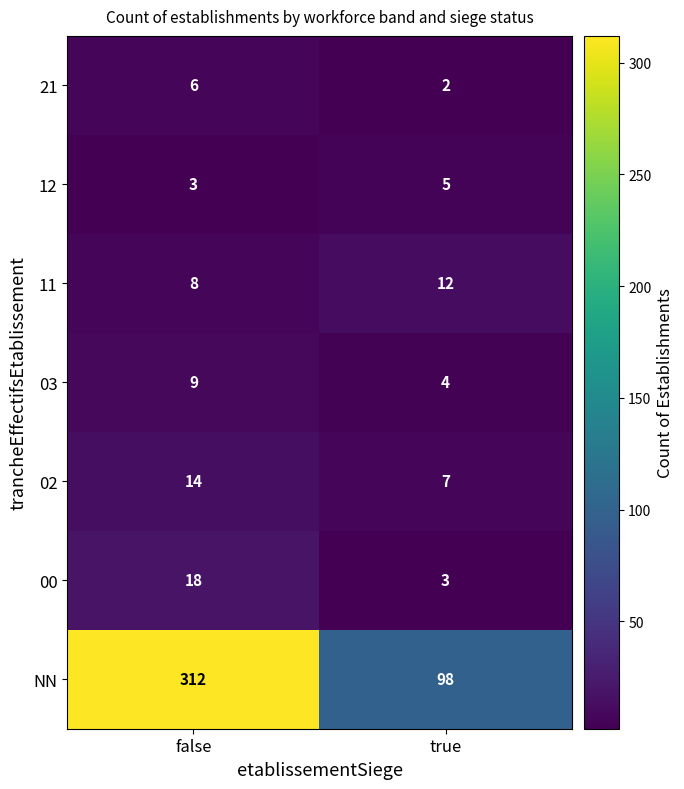

What is the difference between the maximum and minimum values in the 03 series?

5